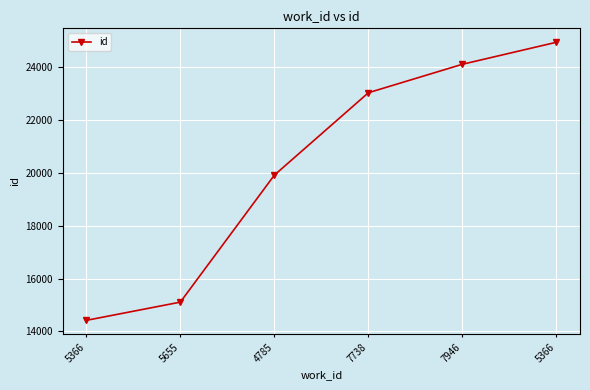

Rank the categories by value from highest to lowest.

5366, 7946, 7738, 4785, 5655, 5366